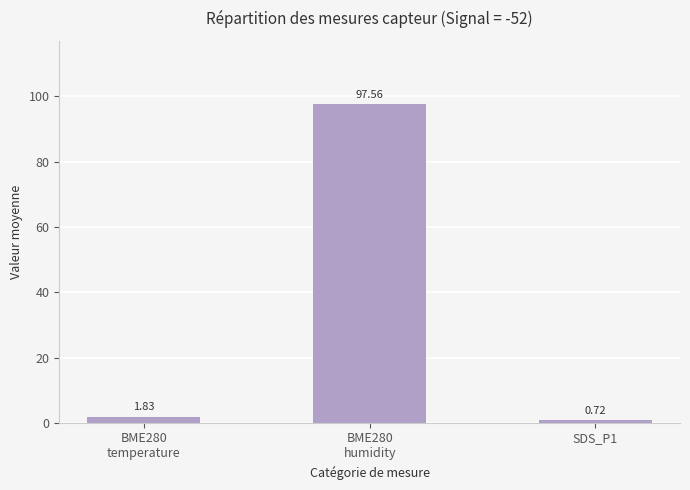

How many values exceed 1?

2